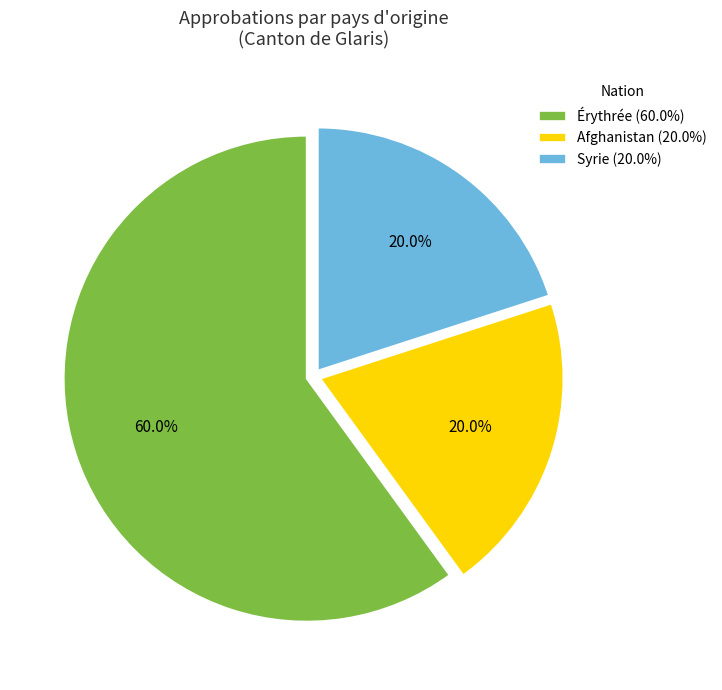

Approximately how many times larger is the value at Érythrée (60.0%) compared to Syrie (20.0%)?

3.0